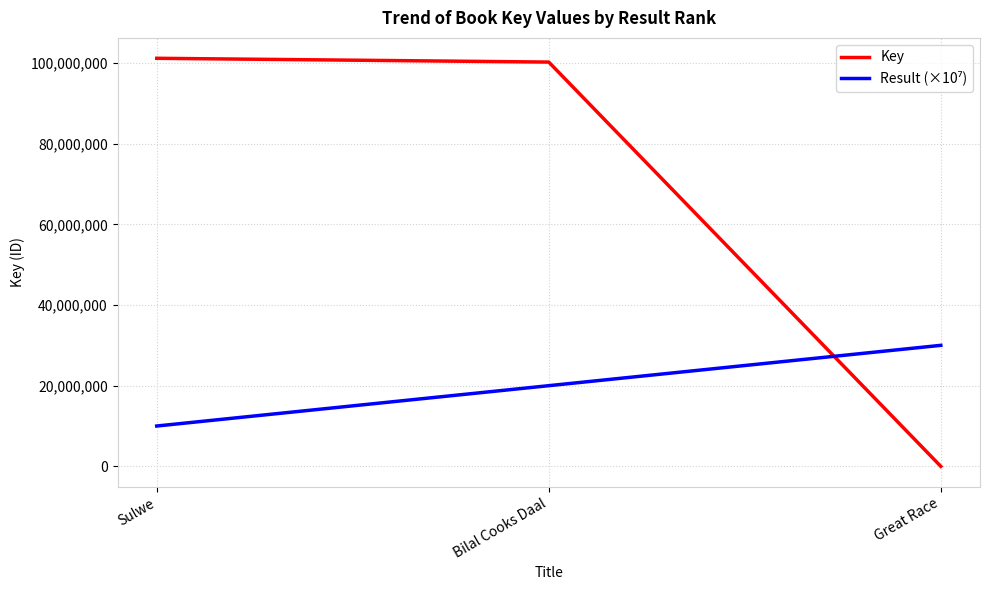

At which category is the sum across all series the highest?

Bilal Cooks Daal